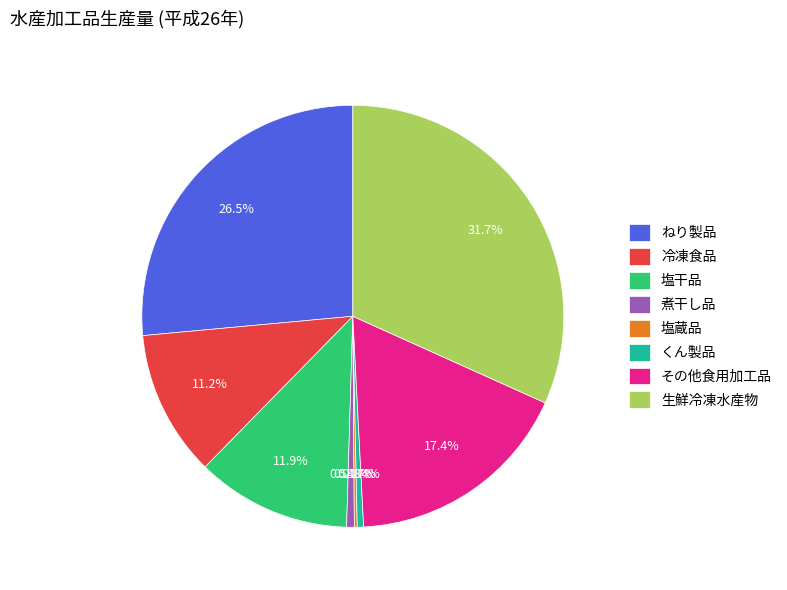

Which has a higher value, その他食用加工品 or 生鮮冷凍水産物?

生鮮冷凍水産物